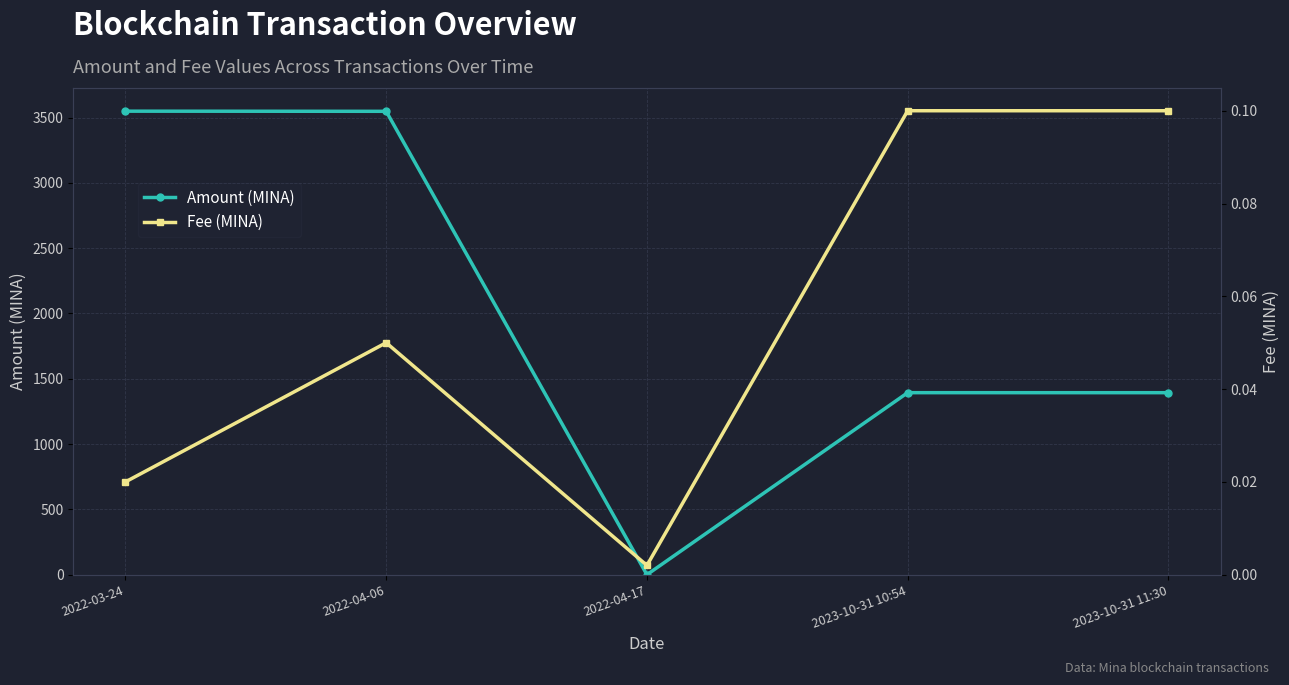

Rank the series by their maximum value, from lowest to highest.

Fee (MINA), Amount (MINA)